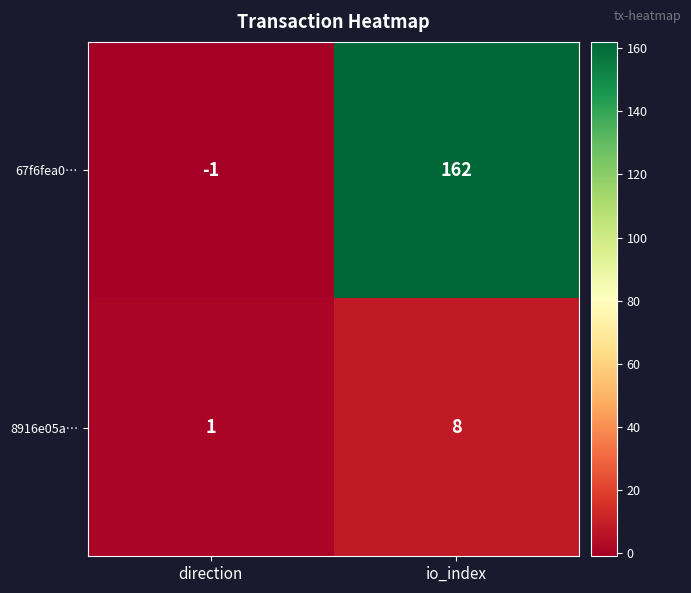

Reading left to right, list all the values displayed in this chart.

67f6fea0…: -1	162
8916e05a…: 1	8